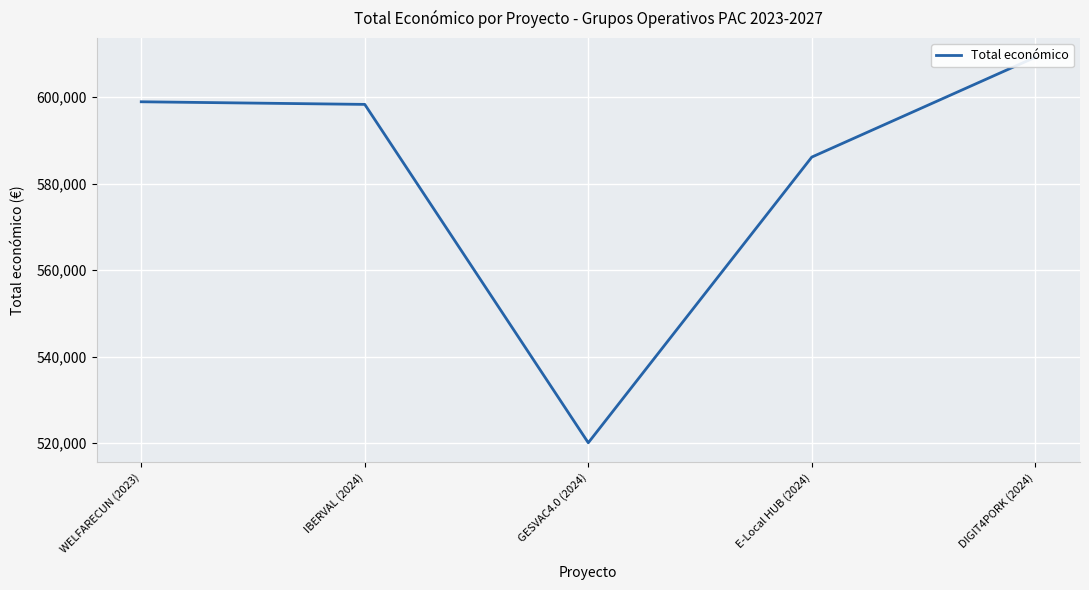

What is the change in value from WELFARECUN (2023) to DIGIT4PORK (2024)?

+10297